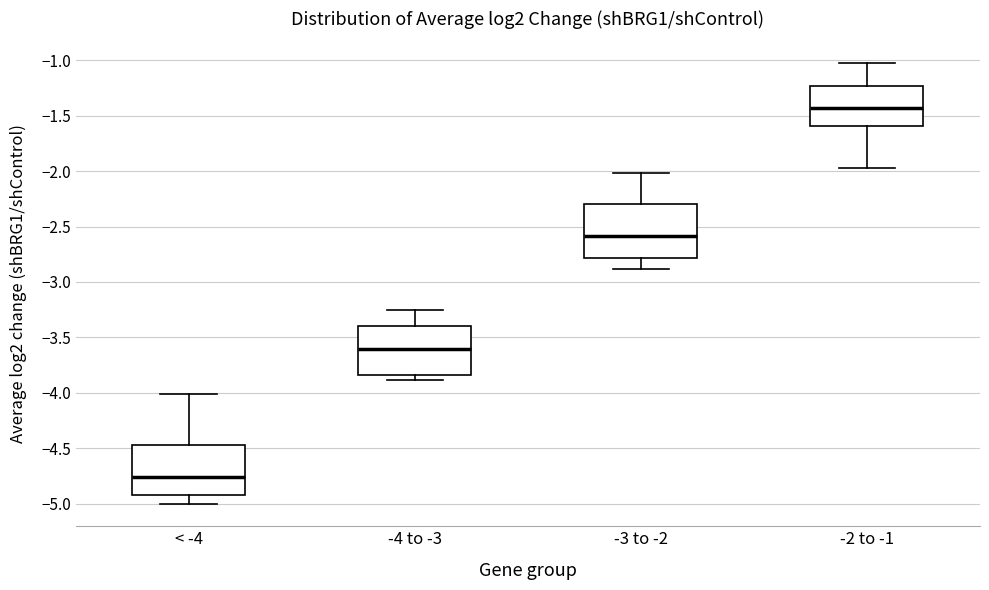

Reading left to right, read every box against the y-axis: the position of its median line, the range the box covers, and the ends of its whiskers. The values are not printed on the chart, so give them approximately, as read against the axis.

< -4: median -4.75, box -4.90 to -4.45, whiskers -5.00 to -4.00
-4 to -3: median -3.60, box -3.85 to -3.40, whiskers -3.90 to -3.25
-3 to -2: median -2.60, box -2.80 to -2.30, whiskers -2.90 to -2.00
-2 to -1: median -1.45, box -1.60 to -1.25, whiskers -1.95 to -1.05